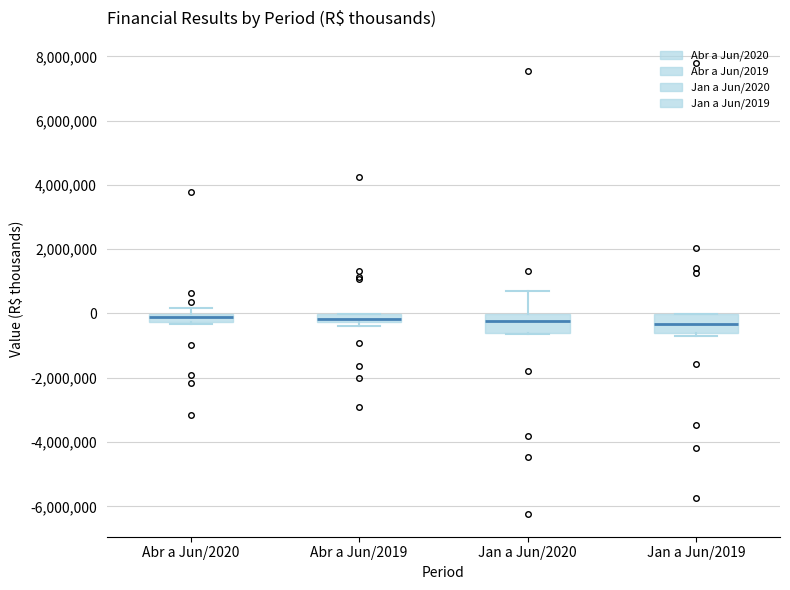

Where is the upper edge of the box for Abr a Jun/2019 on the y-axis? The values are not printed on the chart, so give them approximately, as read against the axis.

0